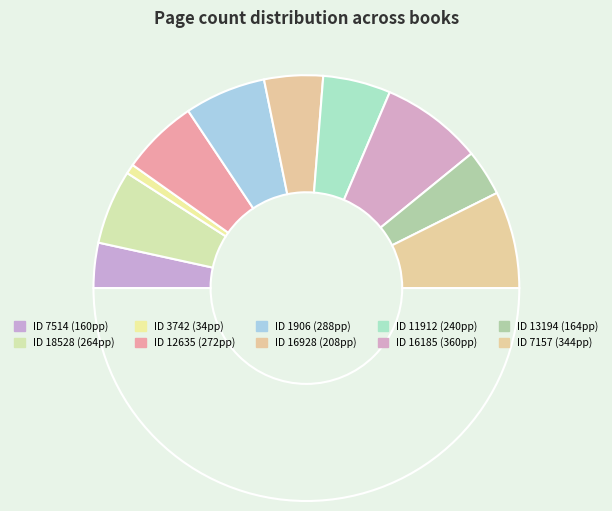

Does any single category account for the majority?

No